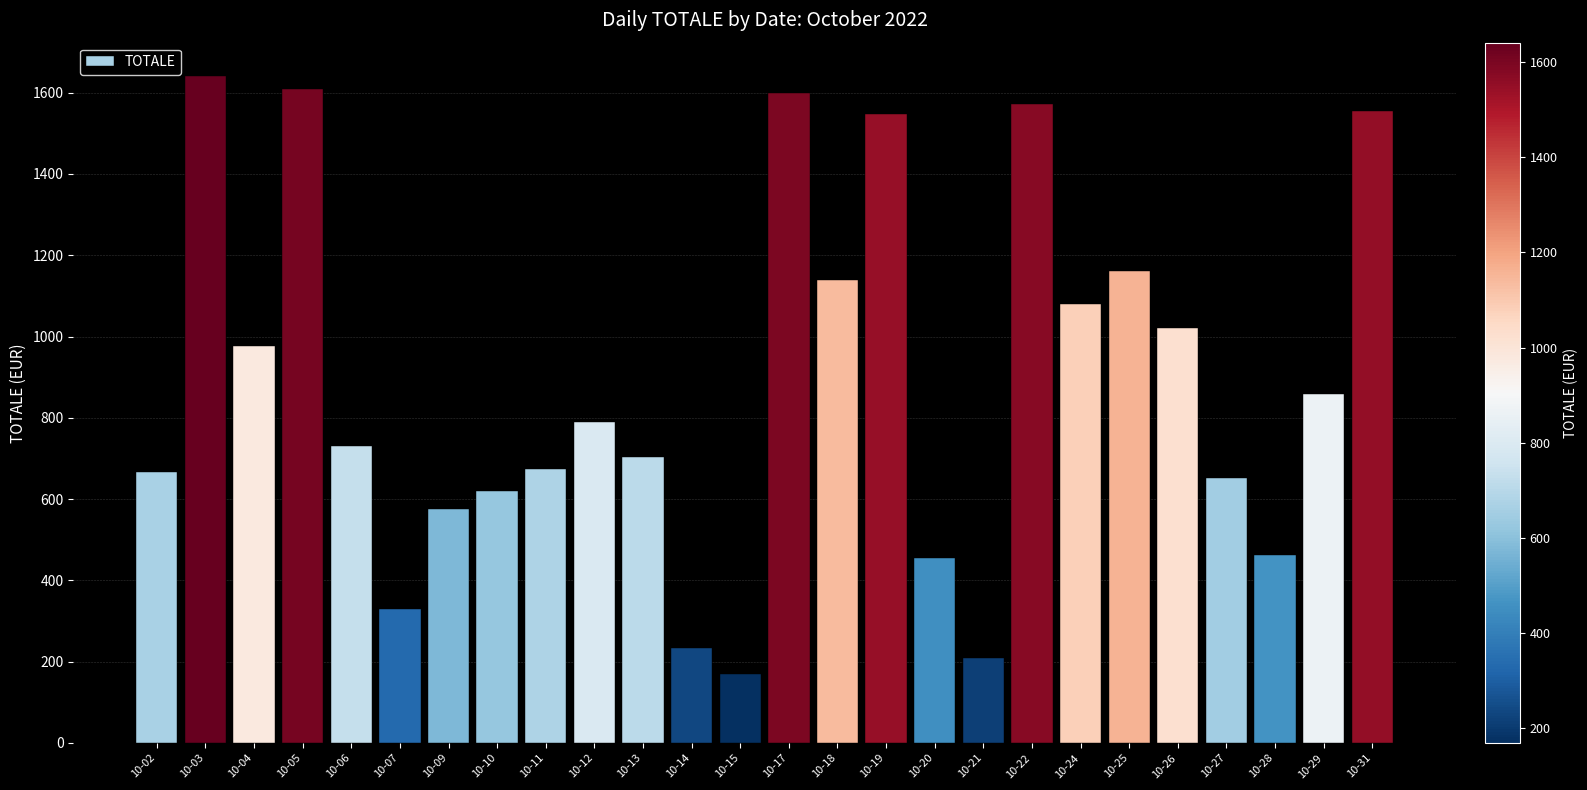

What is the greatest value displayed?

1641.1